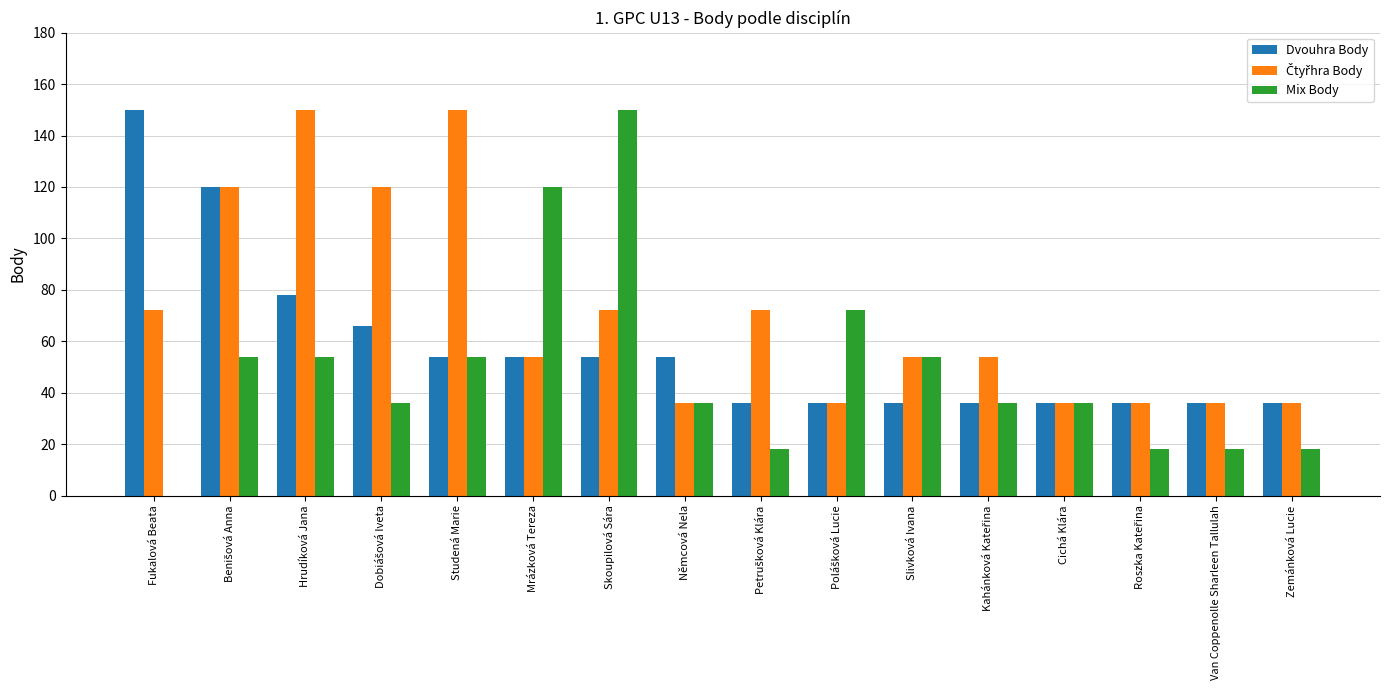

At which label does Dvouhra Body reach its peak?

Fukalová Beata